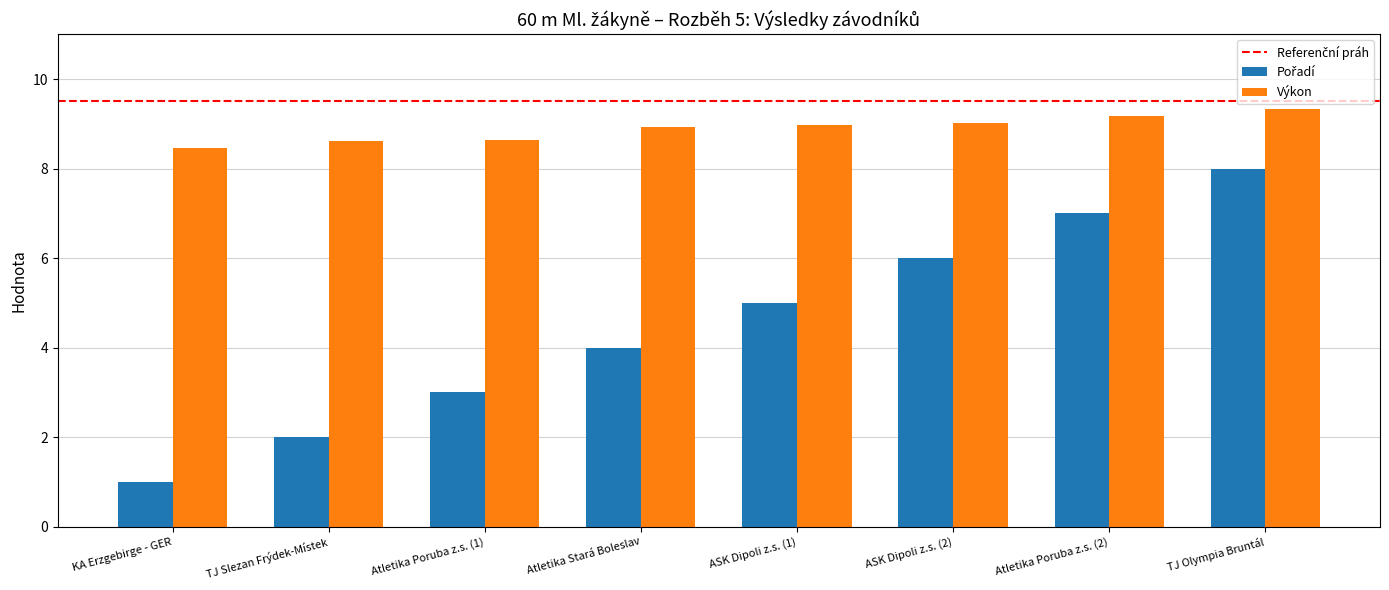

At which category is the sum across all series the highest?

TJ Olympia Bruntál